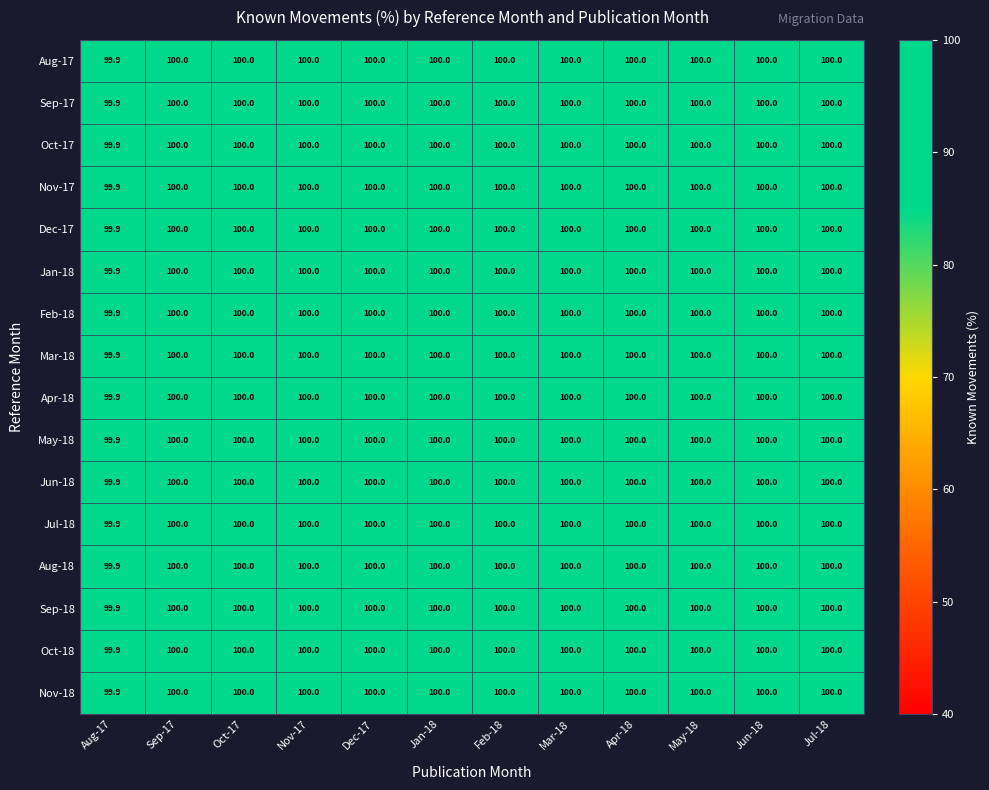

Is it true that Jun-18 equals 165.6 at Apr-18?

False